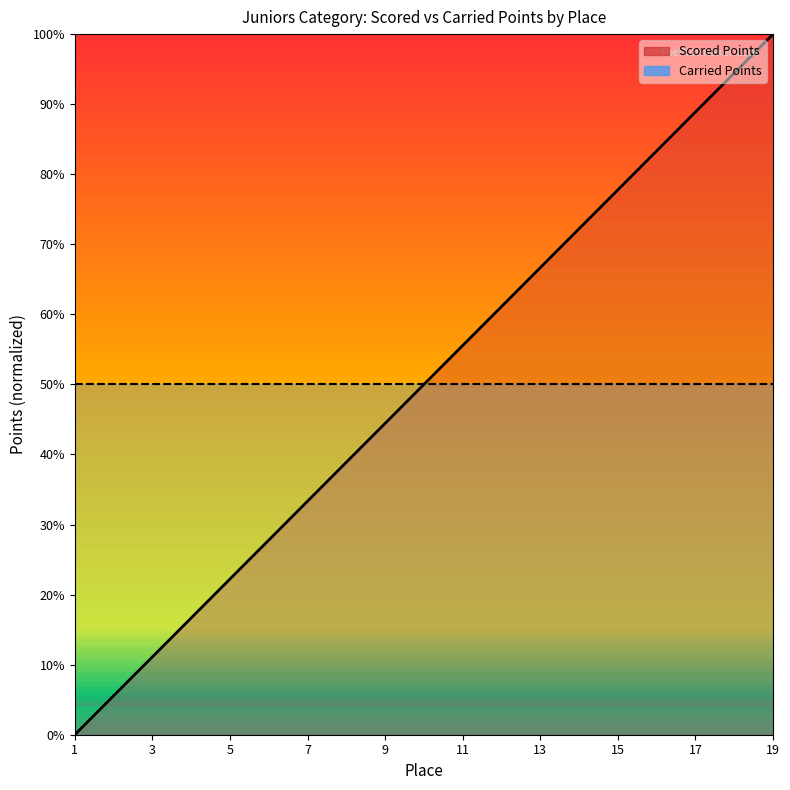

At which category does the chart reach its peak across all series?

19